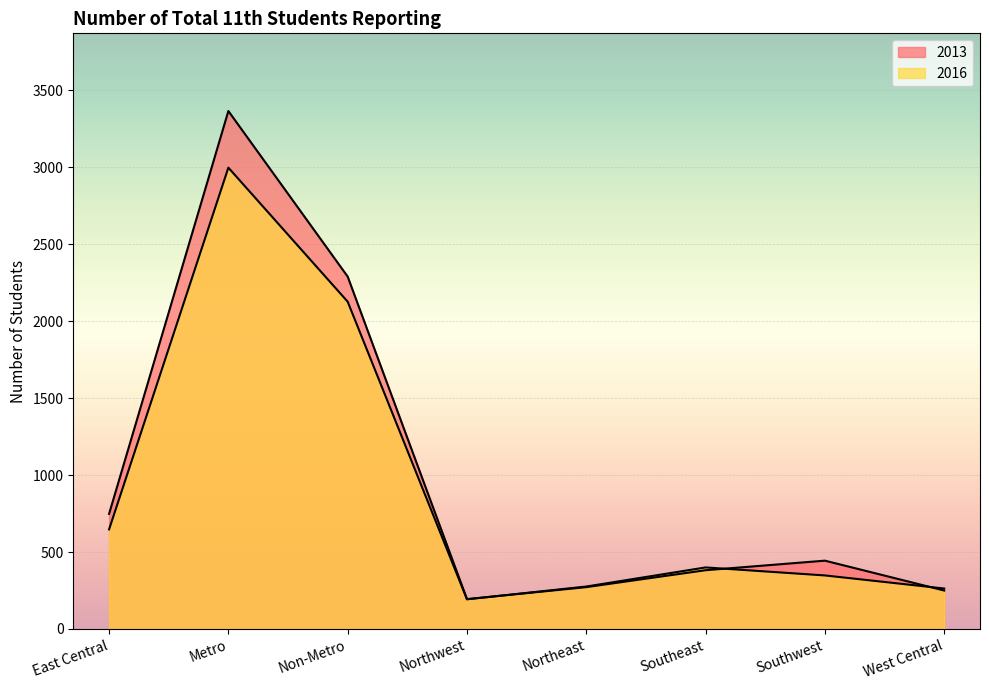

Rank the categories by 2016 value from highest to lowest.

Metro, Non-Metro, East Central, Southeast, Southwest, Northeast, West Central, Northwest